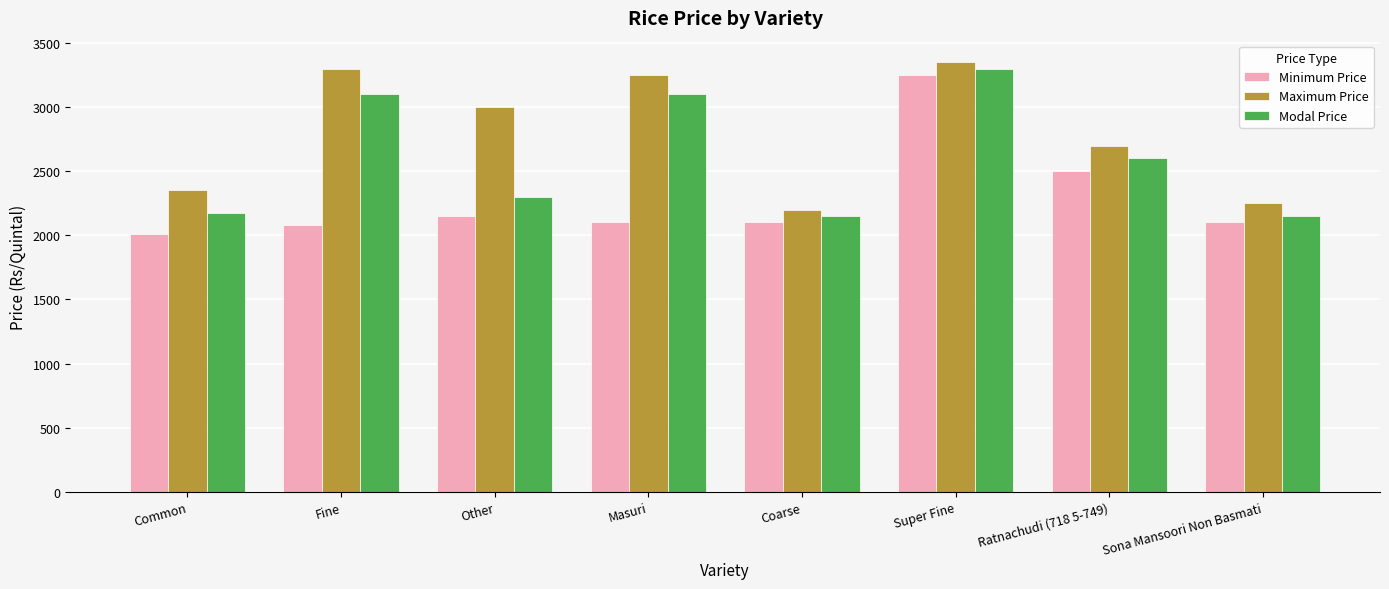

What is the difference between the maximum and minimum values in the Minimum Price series?

1240